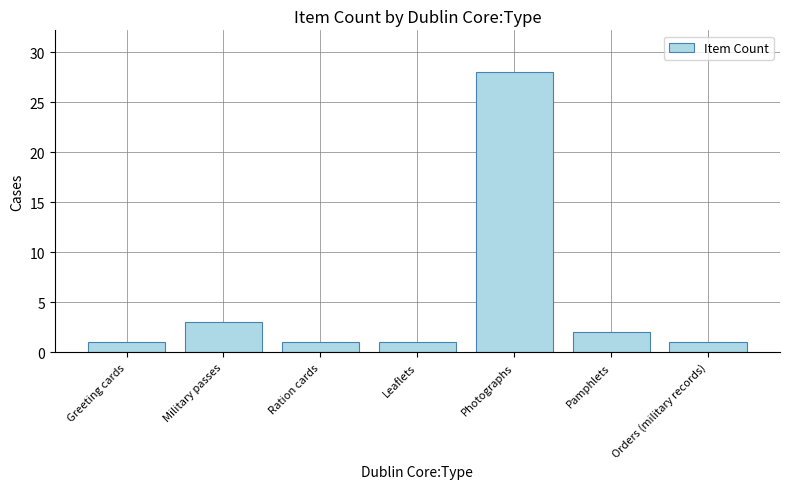

What is the difference between the maximum and second lowest values?

27